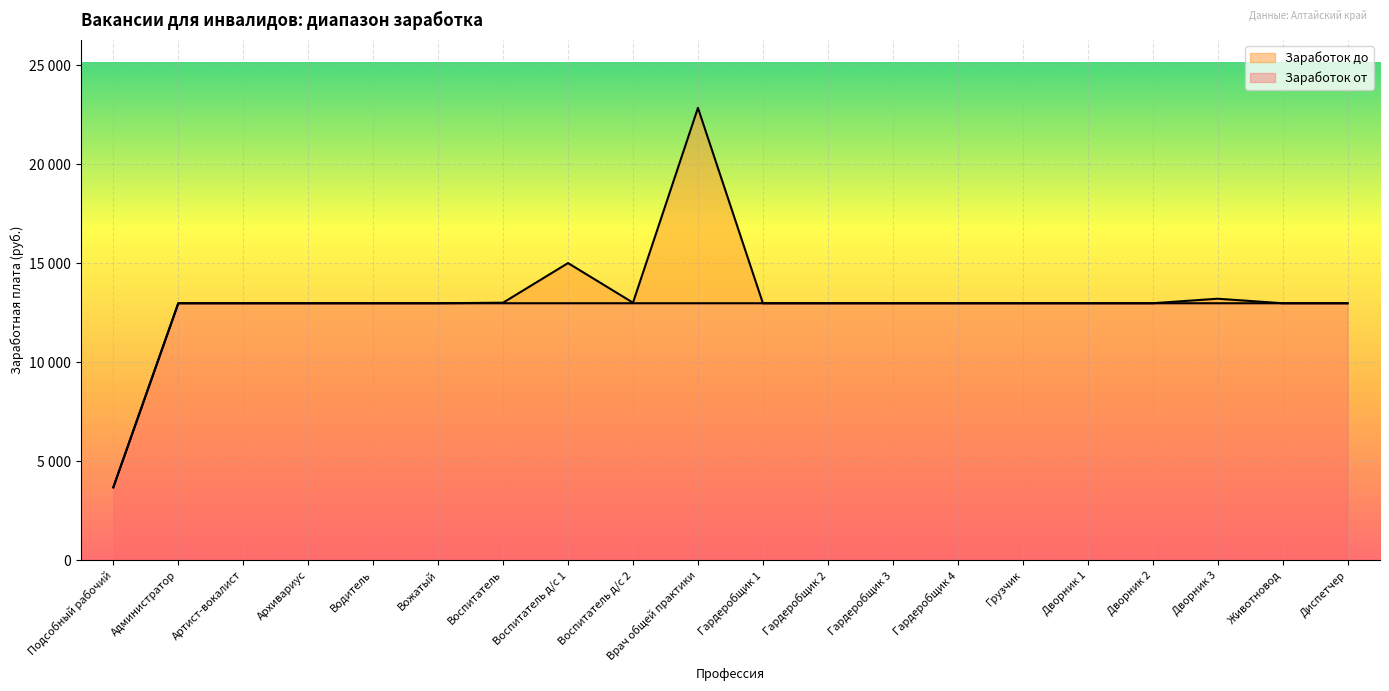

Count the number of categories in the chart.

20